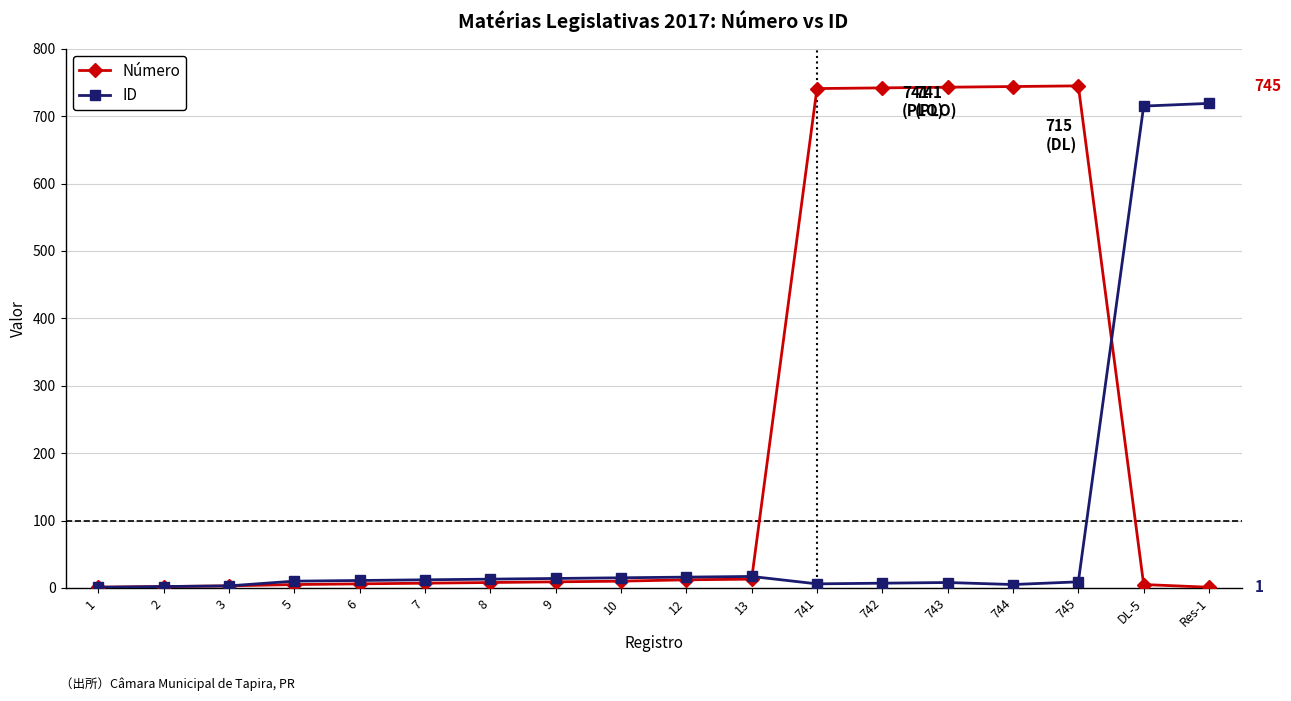

What is the total value across all series at 743?

751